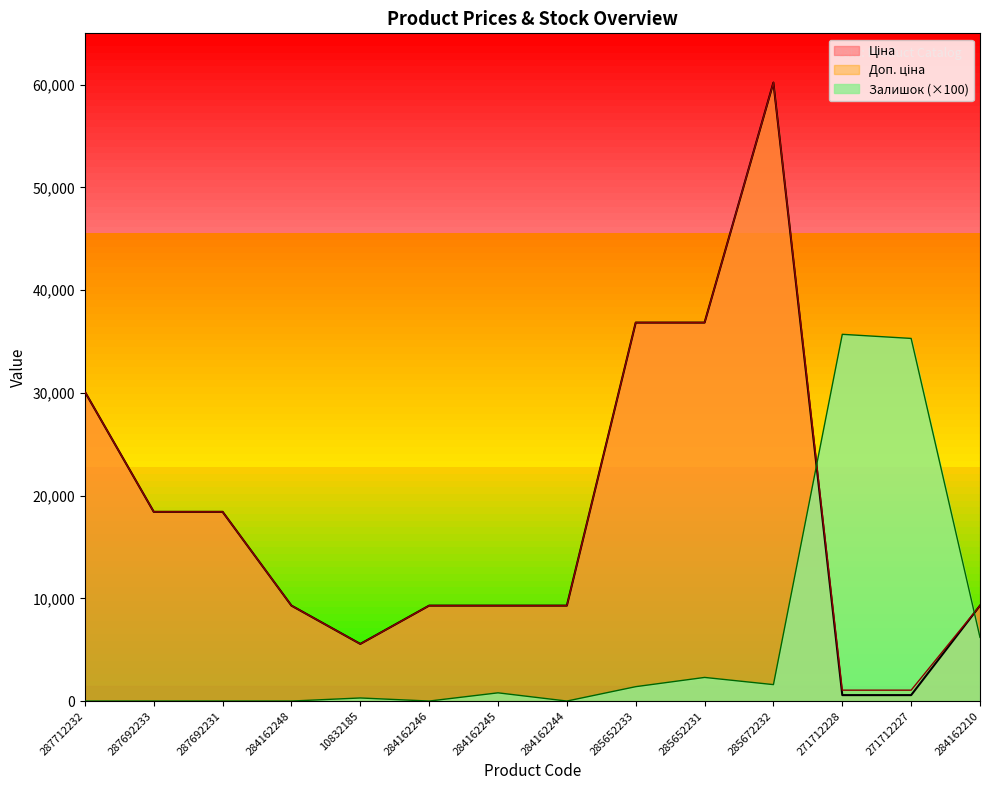

Where is the first local maximum for Ціна?

285672232